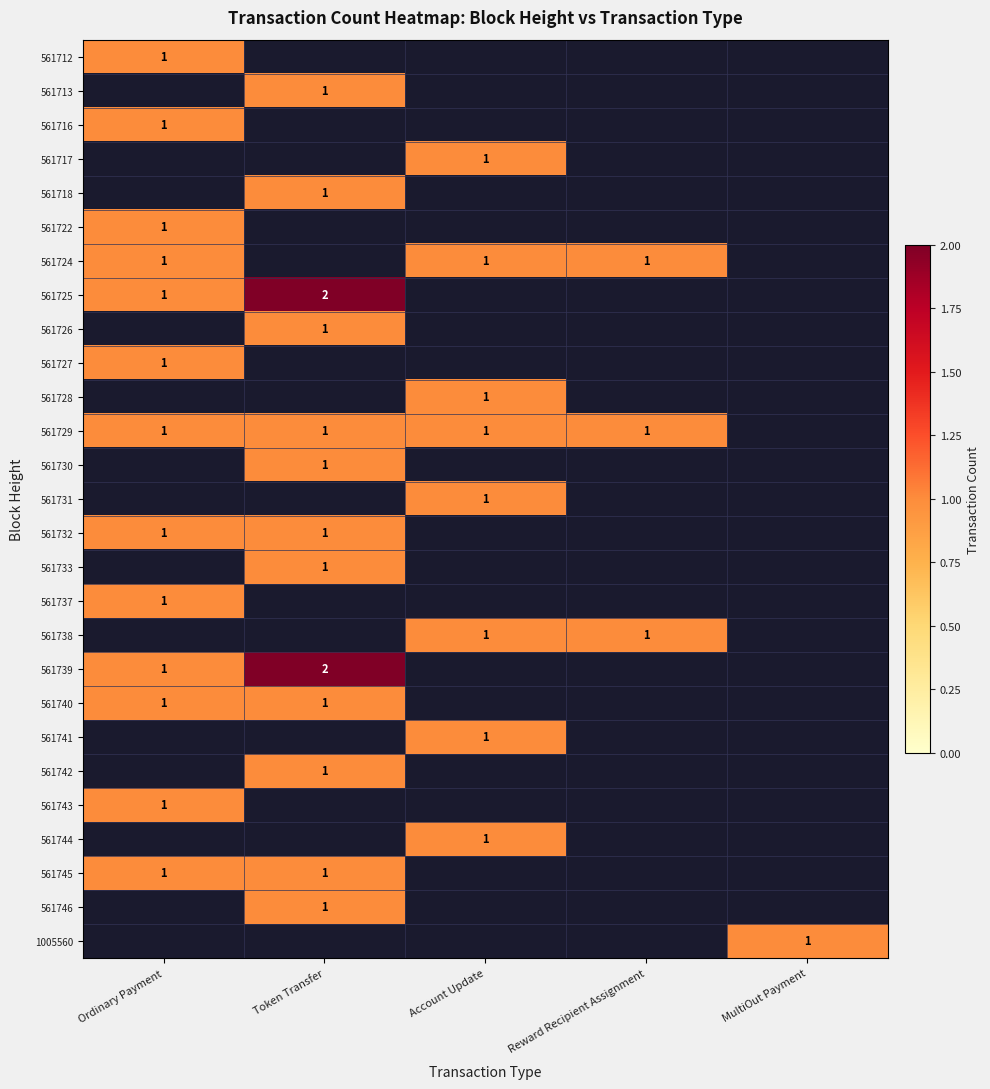

True or false: 561727 has a value of 1 at Ordinary Payment.

True